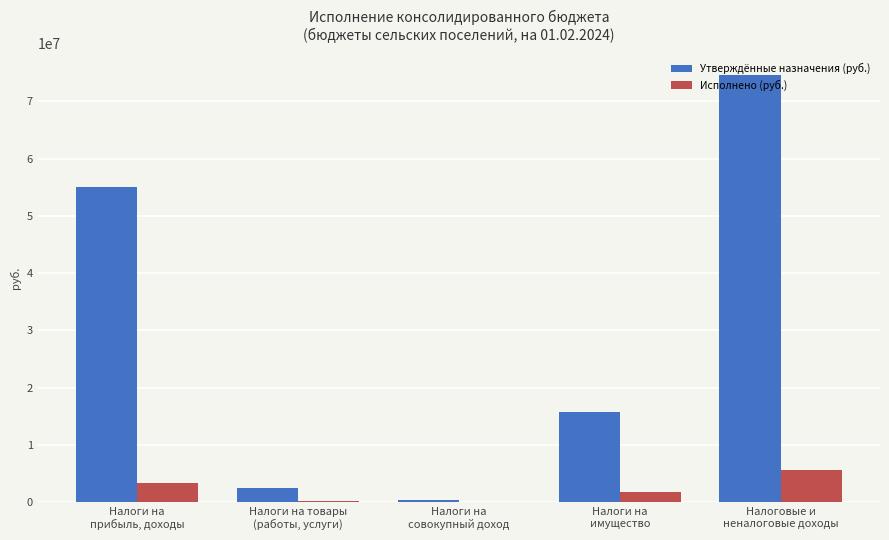

Which category has the highest value in the Исполнено (руб.) series?

Налоговые и
неналоговые доходы